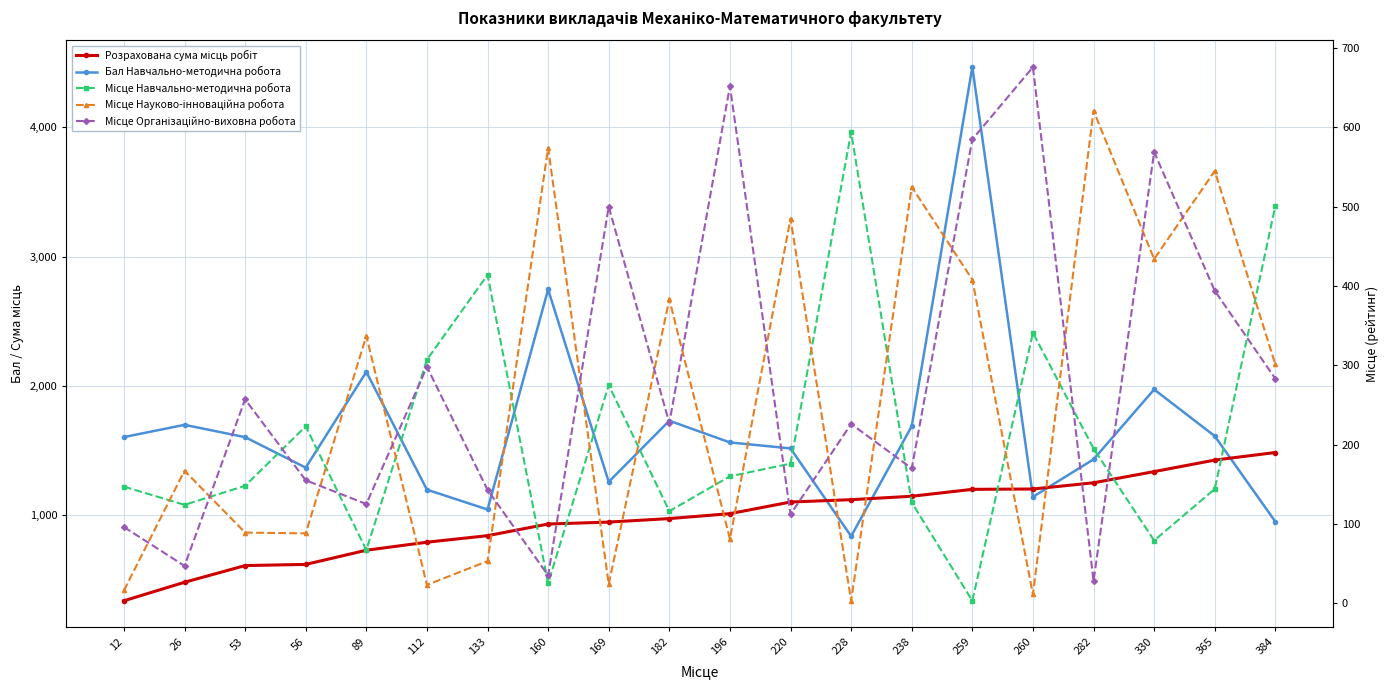

Reading left to right, what are all the values shown in this chart?

Розрахована сума місць робіт: 12=340.5	26=483.5	53=612.5	56=621.5	89=731.0	112=793.0	133=843.5	160=933.5	169=948.5	182=975.5	196=1013.5	220=1103.5	228=1121.5	238=1148.0	259=1201.5	260=1204.0	282=1252.0	330=1338.5	365=1427.5	384=1486.0
Бал Навчально-методична робота: 12=1605.2	26=1699.7	53=1604.6	56=1369.1	89=2108.8	112=1198.9	133=1045.7	160=2745.4	169=1259.2	182=1731.6	196=1563.8	220=1517.7	228=839.2	238=1689.2	259=4463.1	260=1143.4	282=1433.3	330=1973.1	365=1613.0	384=951.8
Місце Навчально-методична робота: 12=147.0	26=124.0	53=148.0	56=223.0	89=67.0	112=307.0	133=414.0	160=25.0	169=275.0	182=116.0	196=160.0	220=176.0	228=594.0	238=127.0	259=3.0	260=341.0	282=195.0	330=79.0	365=144.0	384=501.0
Місце Науково-інноваційна робота: 12=16.0	26=167.0	53=89.0	56=88.0	89=337.0	112=23.0	133=53.0	160=574.0	169=24.0	182=383.0	196=81.0	220=485.0	228=3.0	238=525.0	259=408.0	260=11.0	282=621.0	330=434.0	365=545.0	384=301.0
Місце Організаційно-виховна робота: 12=96.0	26=47.0	53=257.0	56=155.0	89=125.0	112=298.0	133=143.0	160=35.0	169=500.0	182=227.0	196=652.0	220=112.0	228=226.0	238=170.0	259=585.0	260=676.0	282=28.0	330=569.0	365=394.0	384=283.0